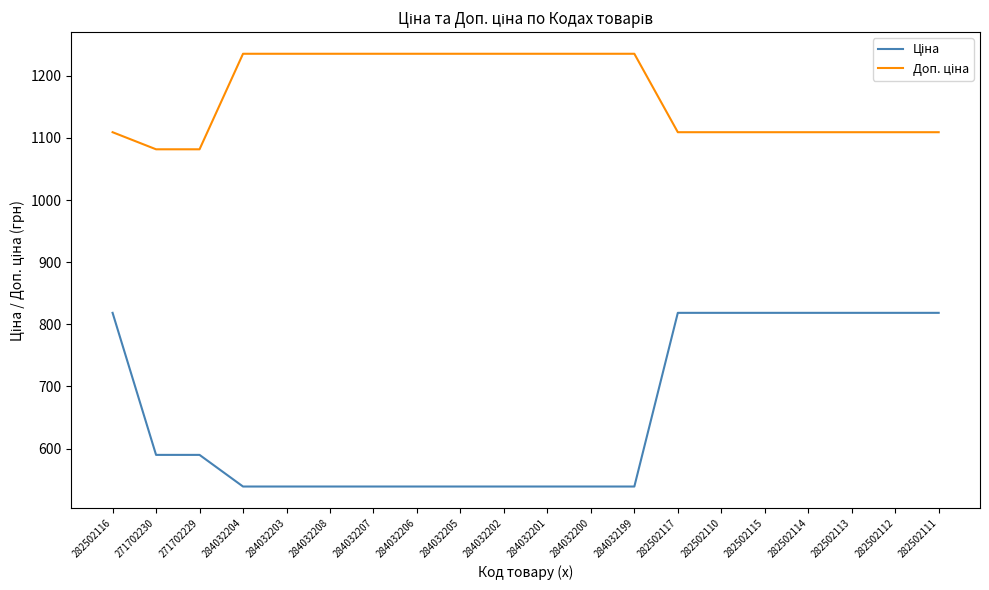

Is this an area chart (filled region under the line)?

No